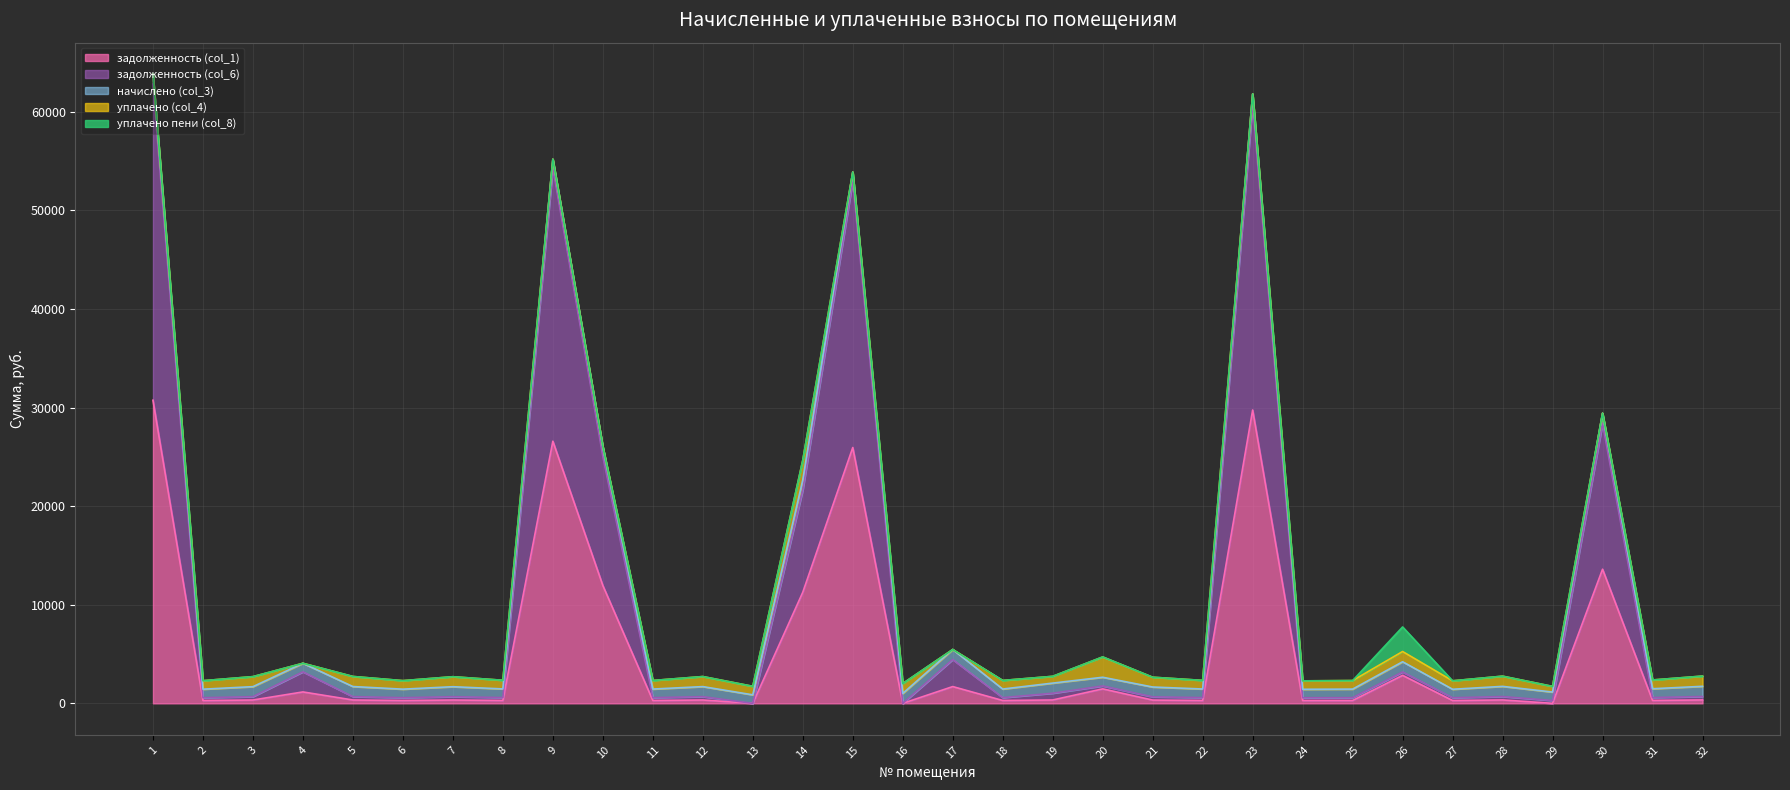

Reading left to right, extract all data points from this chart.

задолженность (col_1): 30741.3	287.3	338.7	1157.5	340.8	287.8	337.6	292.6	26584.4	11951.6	289.9	339.7	0.0	11265.6	25943.4	0.0	1701.3	290.4	342.7	1468.1	331.2	291.0	29748.8	285.1	288.9	2837.4	285.7	344.7	0.0	13602.8	296.3	345.6
задолженность (col_6): 32058.4	287.3	338.7	2038.1	340.8	287.8	337.6	292.6	27723.5	13085.8	289.9	339.8	0.0	10372.3	27068.6	0.0	2740.8	290.4	684.1	297.9	331.2	291.0	31049.1	285.1	288.9	345.6	285.7	344.1	286.2	14789.4	295.8	345.6
начислено (col_3): 1011.2	861.8	1016.0	868.1	1022.4	863.4	1012.8	877.7	874.5	1000.1	869.7	1019.2	863.4	1016.0	866.5	1004.9	1020.8	871.3	1027.1	880.9	993.8	872.9	1003.3	855.4	866.5	1036.7	857.0	1033.5	858.6	1035.1	888.8	1036.7
уплачено (col_4): 0.0	861.8	1016.0	0.0	1022.4	863.4	1012.8	877.7	0.0	0.0	869.7	1019.2	863.4	2000.0	0.0	1004.9	0.0	871.3	685.7	2055.3	993.8	872.9	0.0	855.4	866.5	1036.7	857.0	1034.1	572.4	0.0	889.3	1036.7
уплачено пени (col_8): 0.0	0.0	0.0	0.0	0.0	0.0	0.0	0.0	0.0	0.0	0.0	0.5	0.0	0.0	0.0	0.0	0.0	0.0	0.0	9.0	0.0	0.0	0.0	0.0	0.0	2491.8	0.0	0.0	0.0	0.0	0.0	0.0